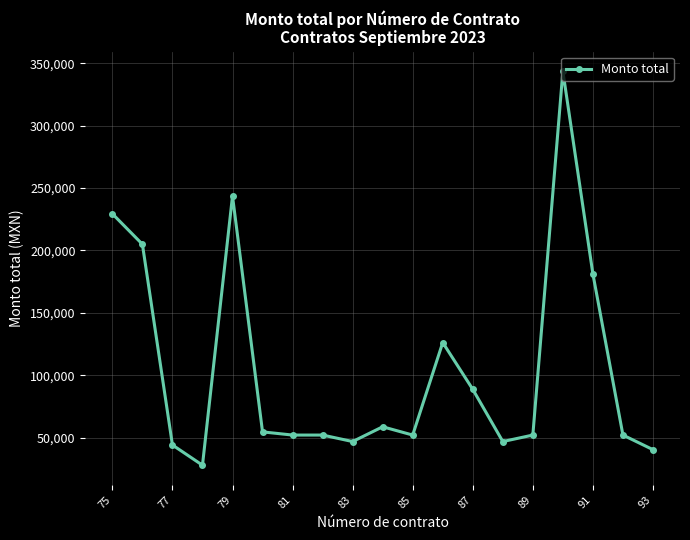

What is the average value?

105059.5